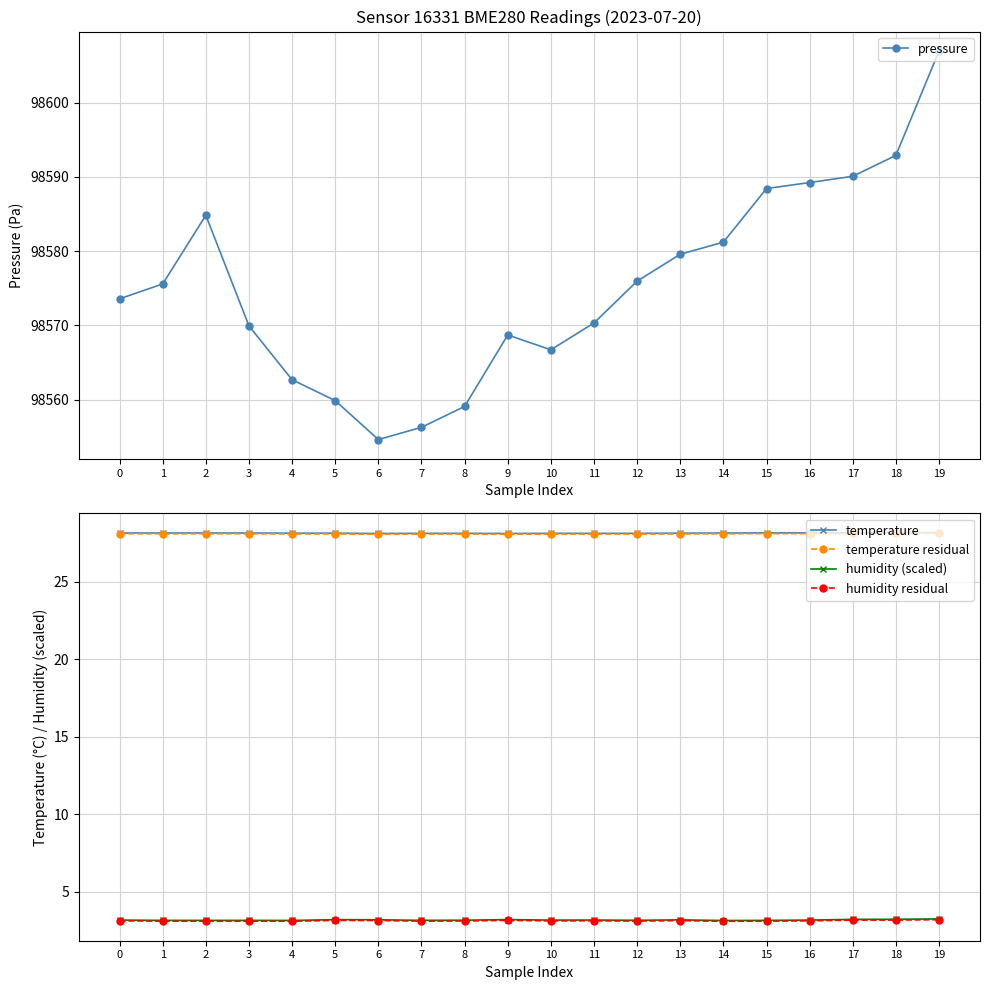

At which category is the sum across all series the highest?

19